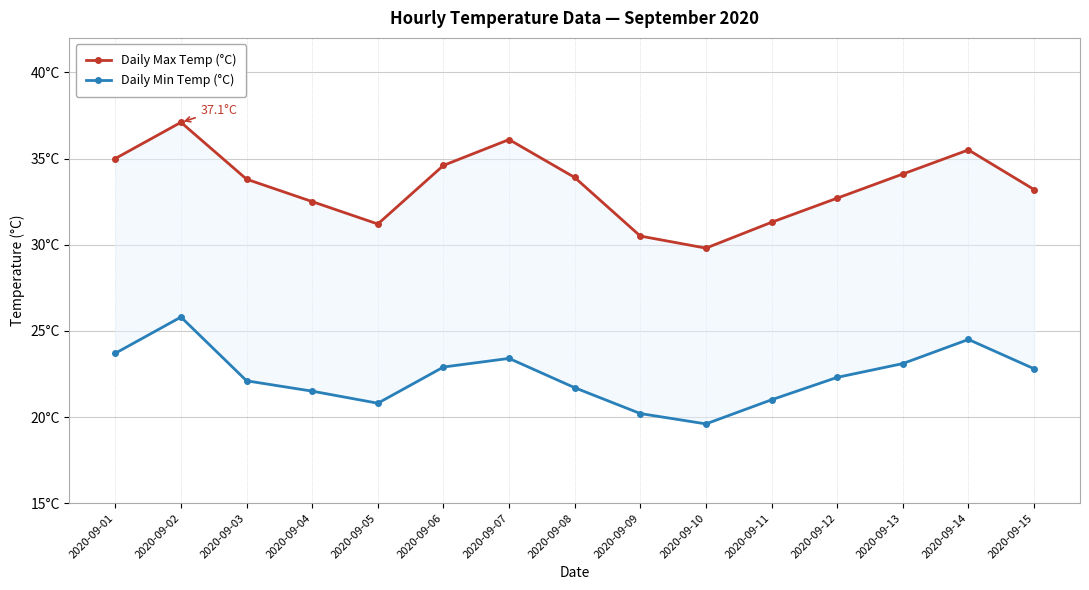

What is the approximate value of Daily Min Temp (°C) at 2020-09-03?

22.1